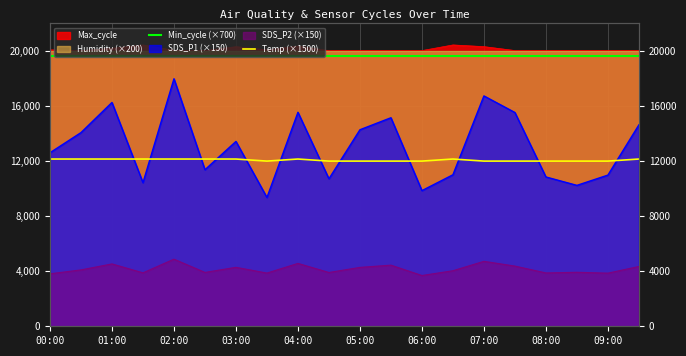

What is the value of the Min_cycle (×700) point at the 14th from the left?

19600